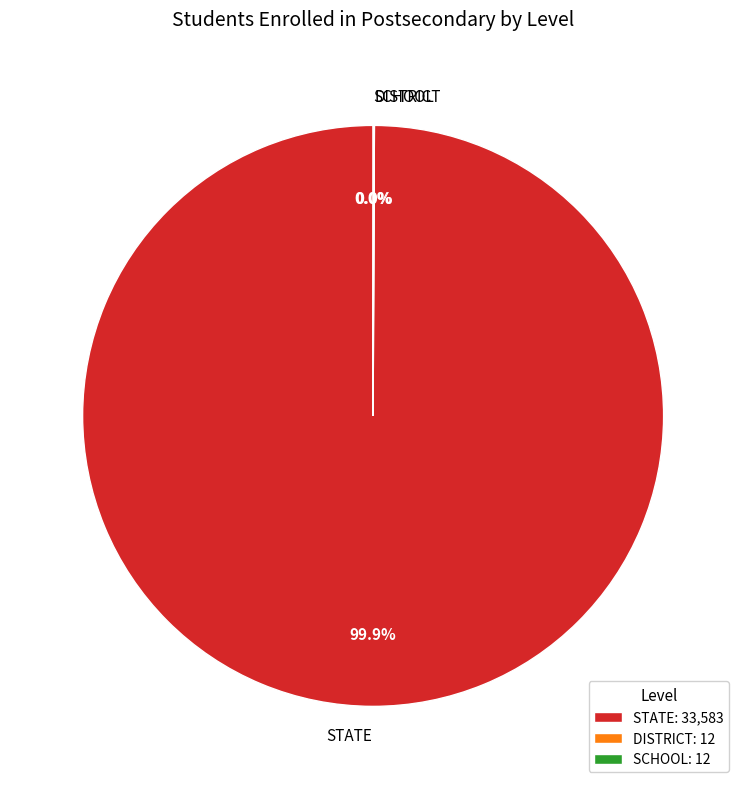

Is there a majority slice in this chart?

Yes